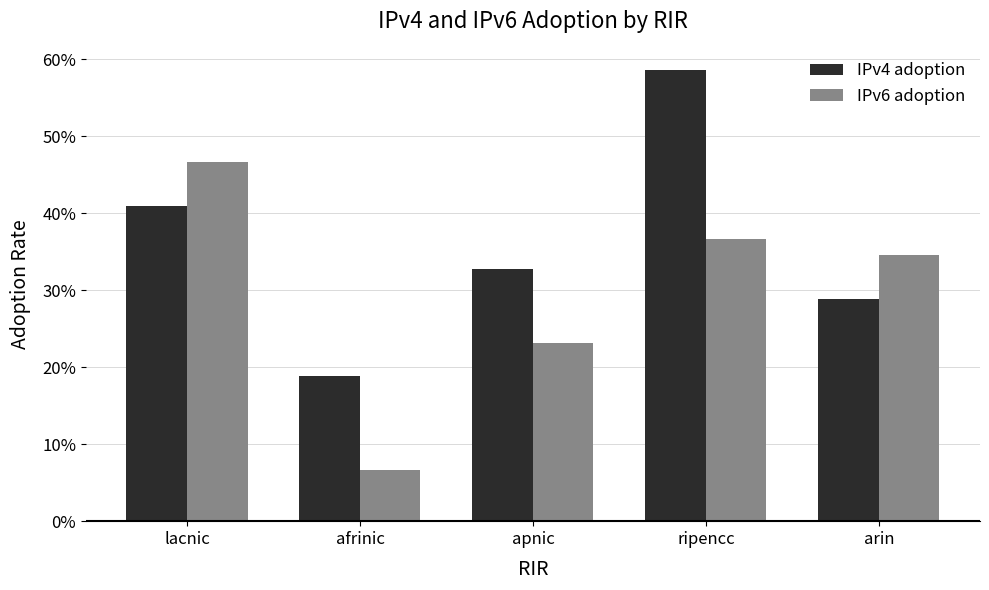

Reading left to right, extract all data points from this chart.

IPv4 adoption: 0.4	0.2	0.3	0.6	0.3
IPv6 adoption: 0.5	0.1	0.2	0.4	0.3